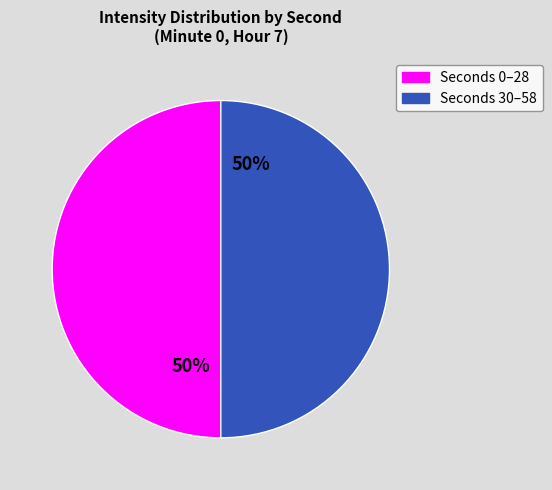

To the nearest percent, what is the average slice percentage?

50%